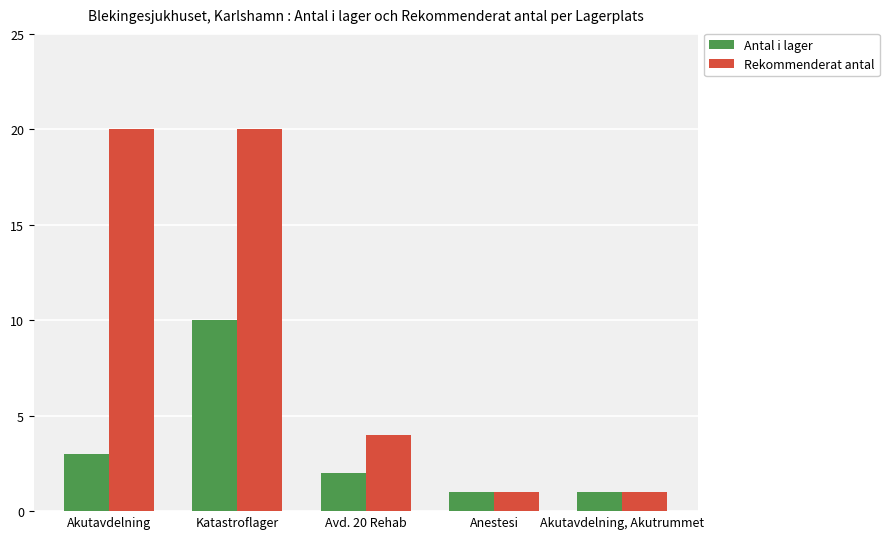

What is the highest value of the Antal i lager series?

10